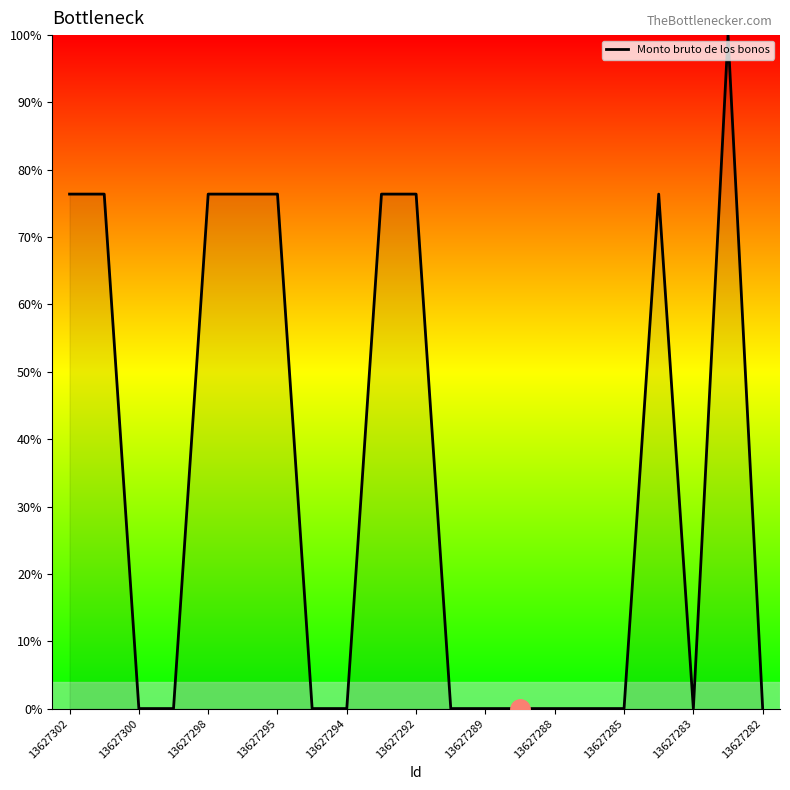

Does the chart have visible grid lines?

No